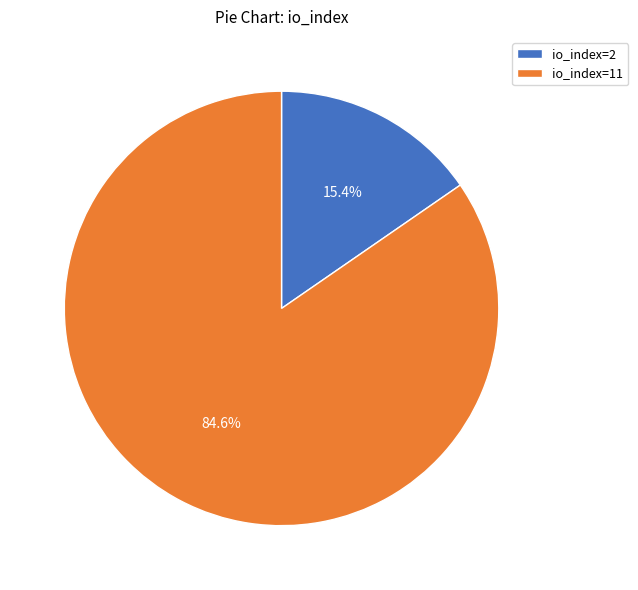

Combined, what portion of the pie is io_index=11 and io_index=2?

100.0%